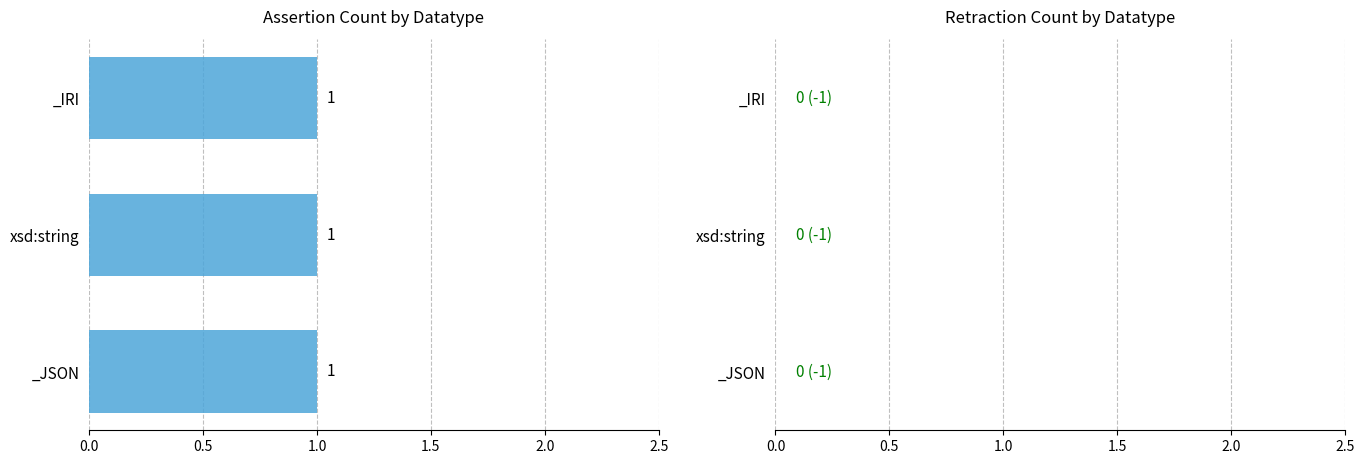

Rank the series by their maximum value, from lowest to highest.

retraction, assertion